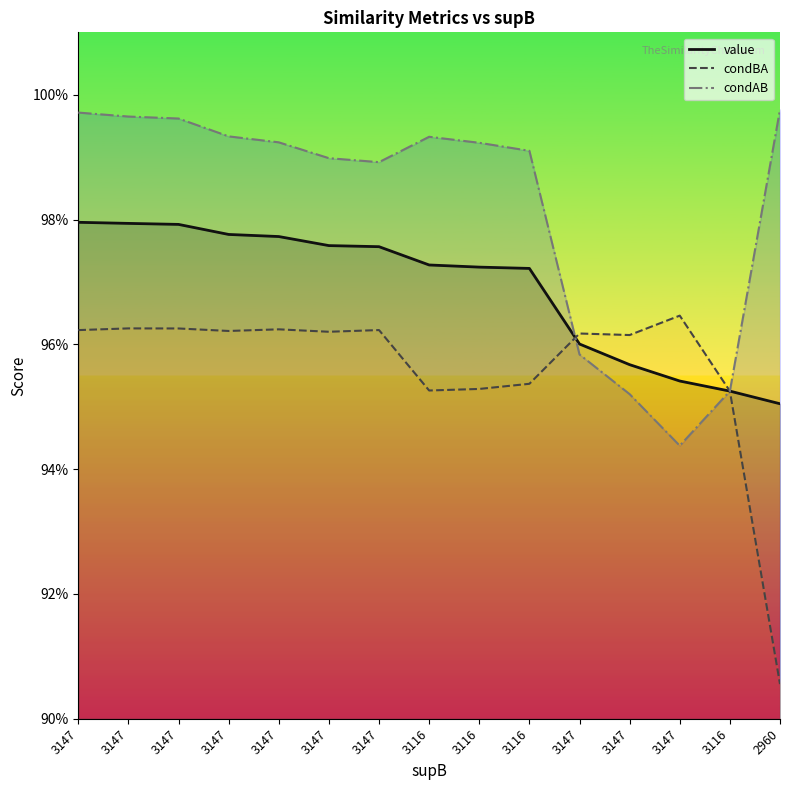

Count the number of data series in this chart.

3